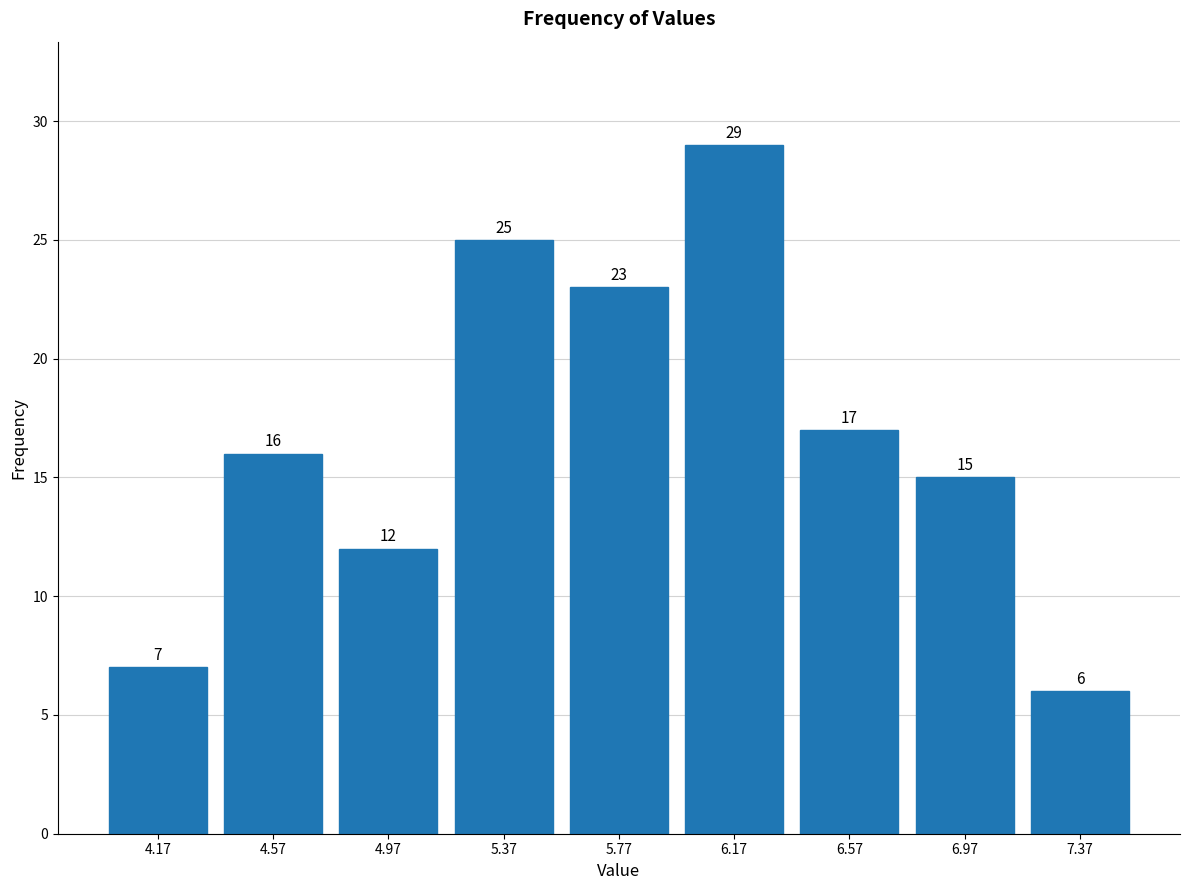

Over which range of the x-axis is the bar tallest?

5.97 to 6.37